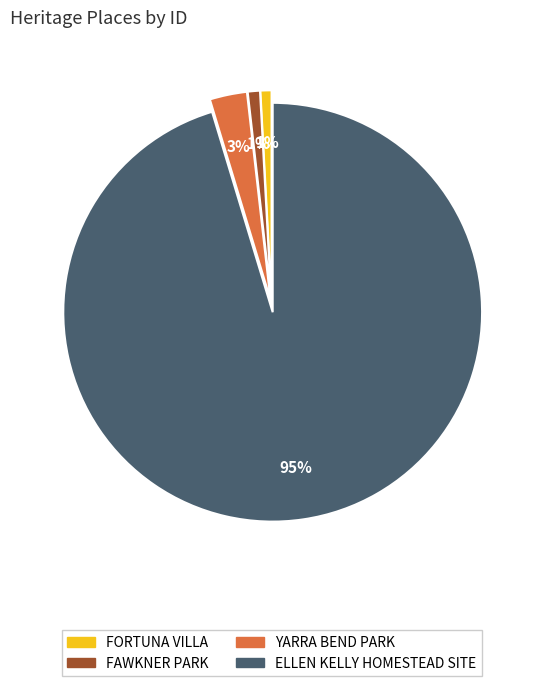

To the nearest percent, what percentage of the pie is FAWKNER PARK?

1%